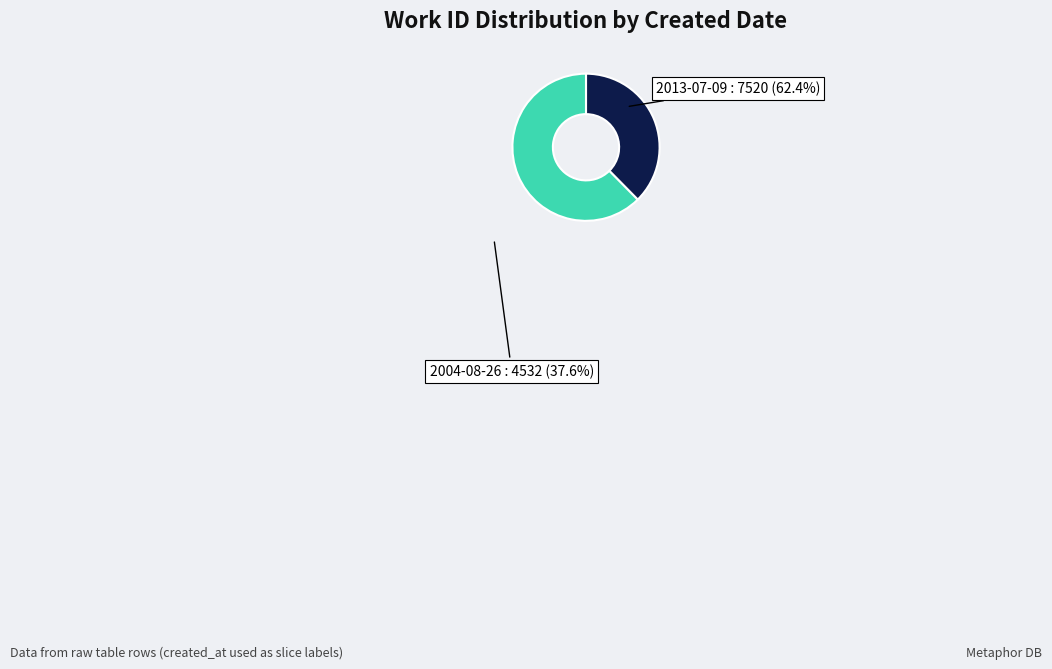

Is there any slice that represents more than half of the pie?

Yes